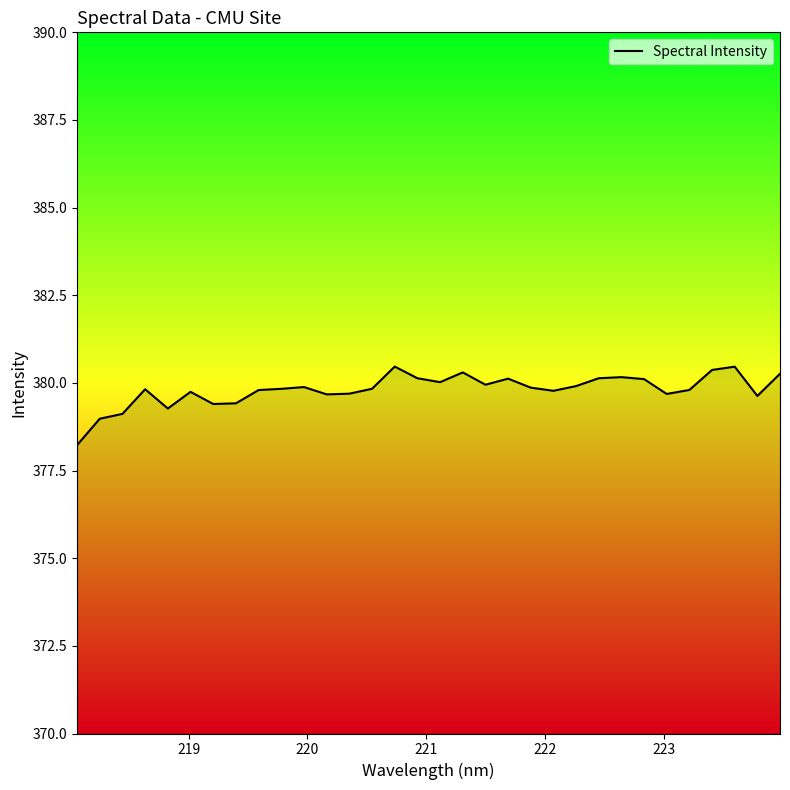

What is the greatest value displayed?

380.5